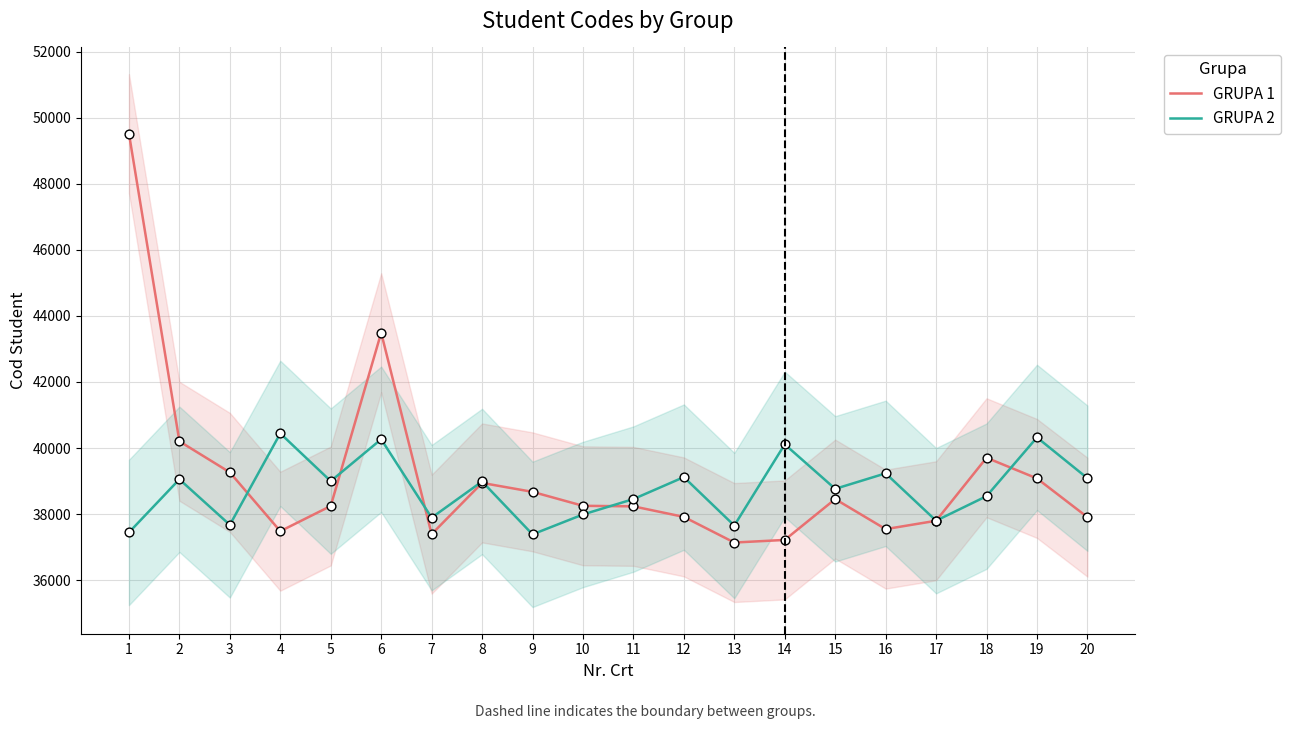

Which series reaches the maximum Y coordinate?

GRUPA 1